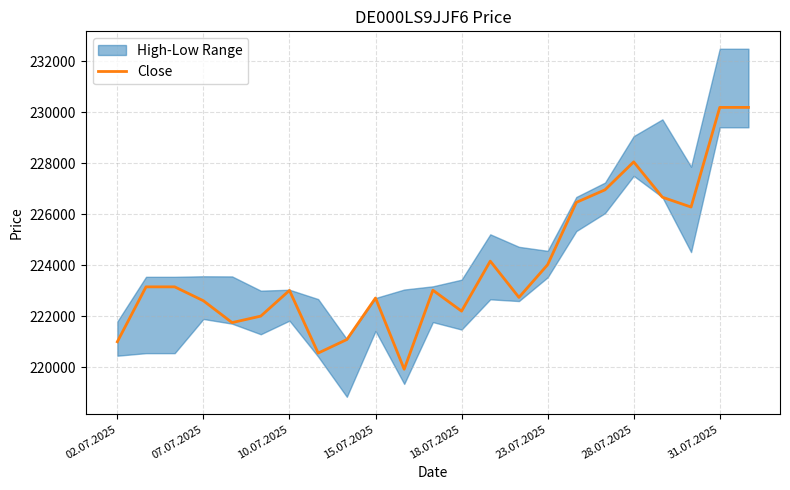

What is the minimum value for Close?

219918